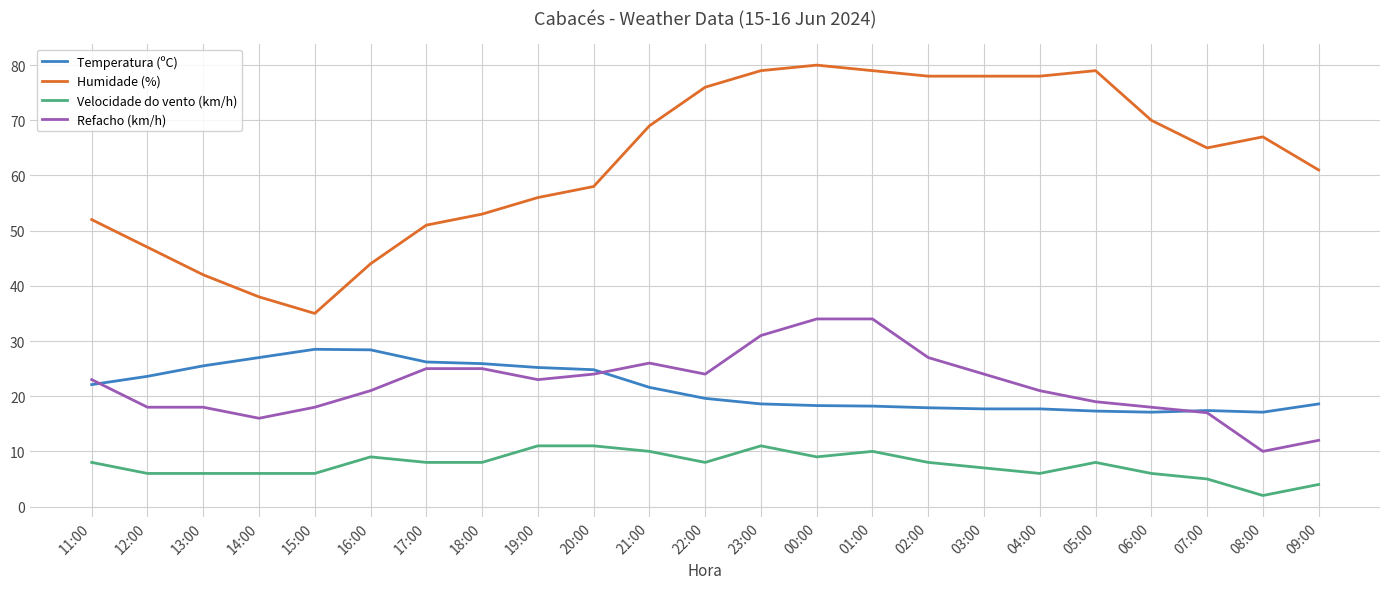

At how many categories does at least one series exceed 26?

23